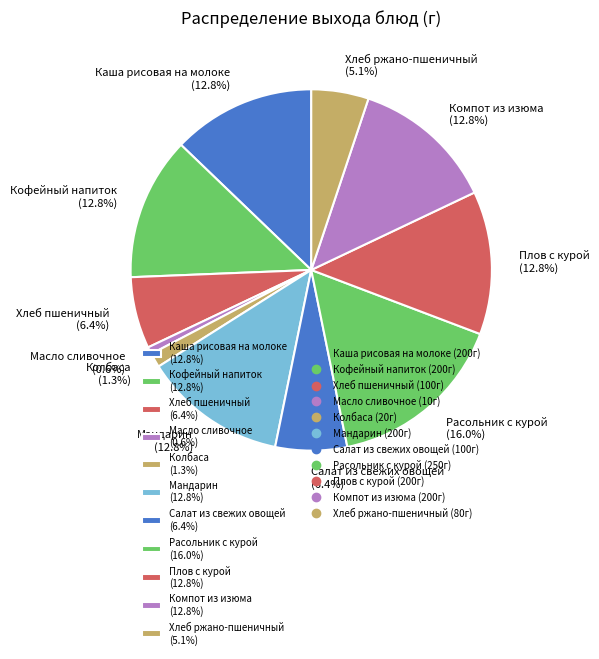

Does Каша рисовая на молоке represent more than half of the total?

No